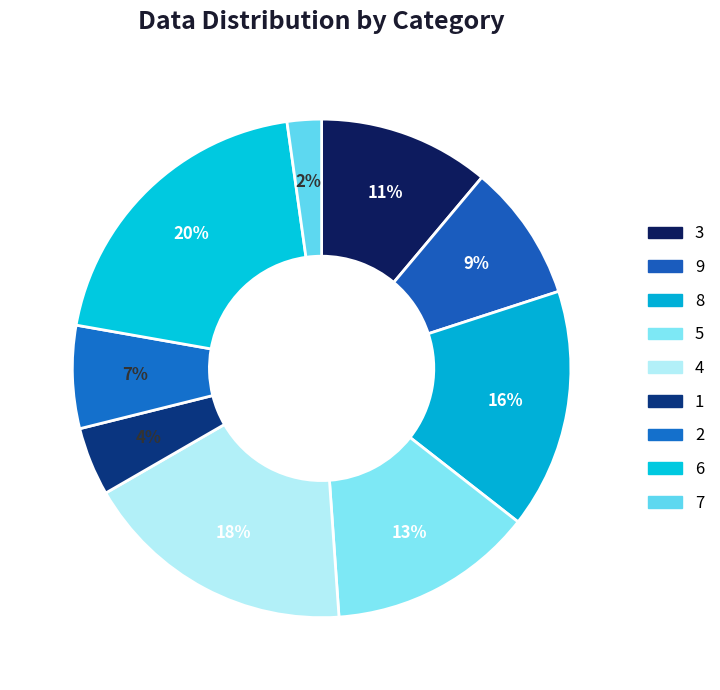

Does any single category account for the majority?

No